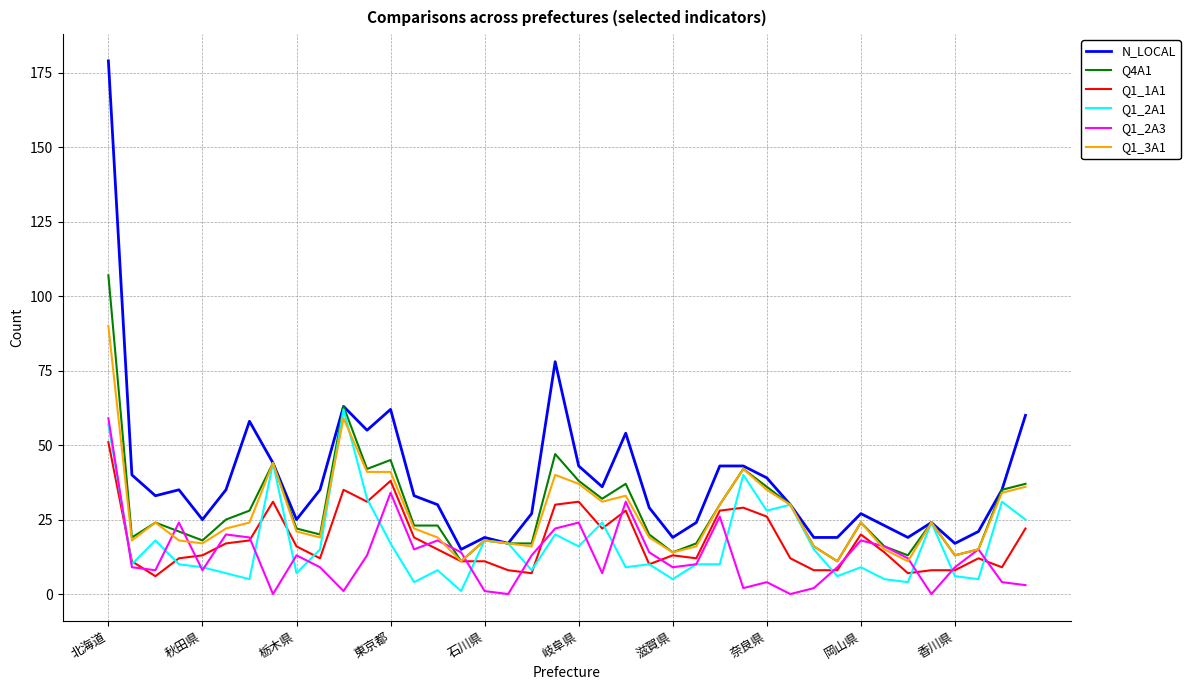

Which series has the widest spread of values?

N_LOCAL